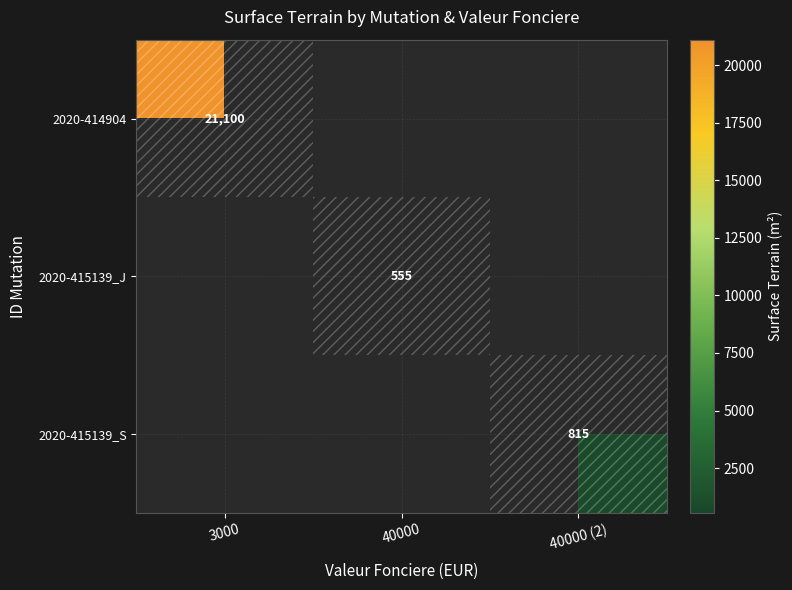

What is the total value across all series at 40000?

555